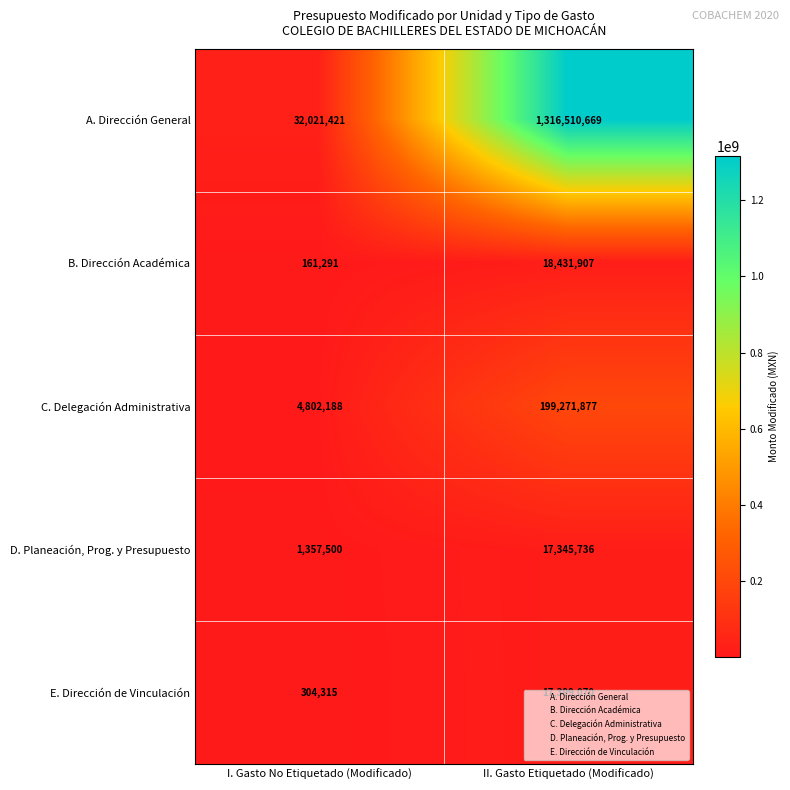

Which label corresponds to the smallest value in the chart?

I. Gasto No Etiquetado (Modificado)